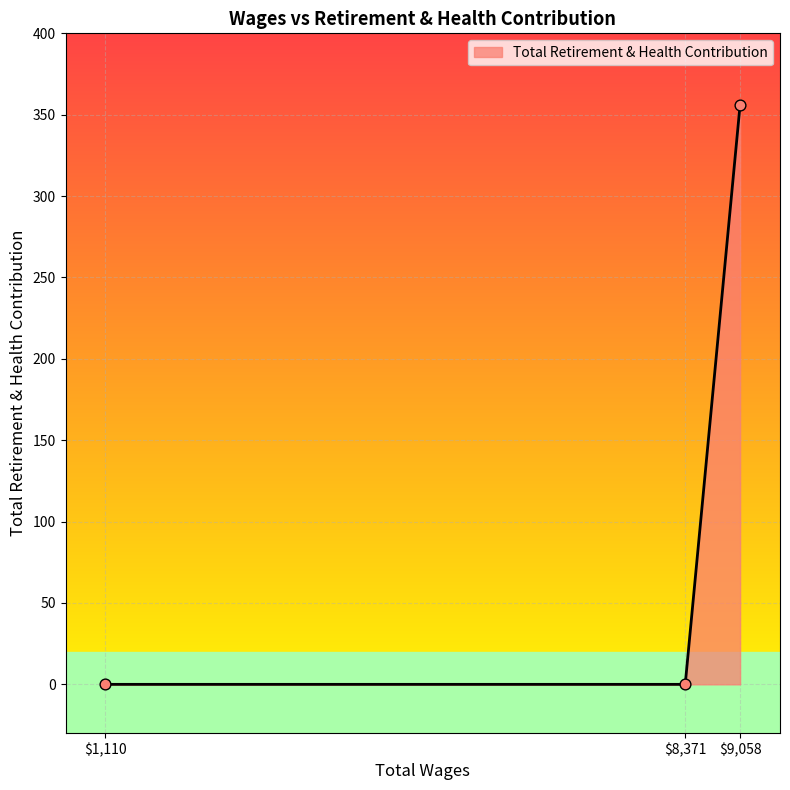

What is the average value?

119